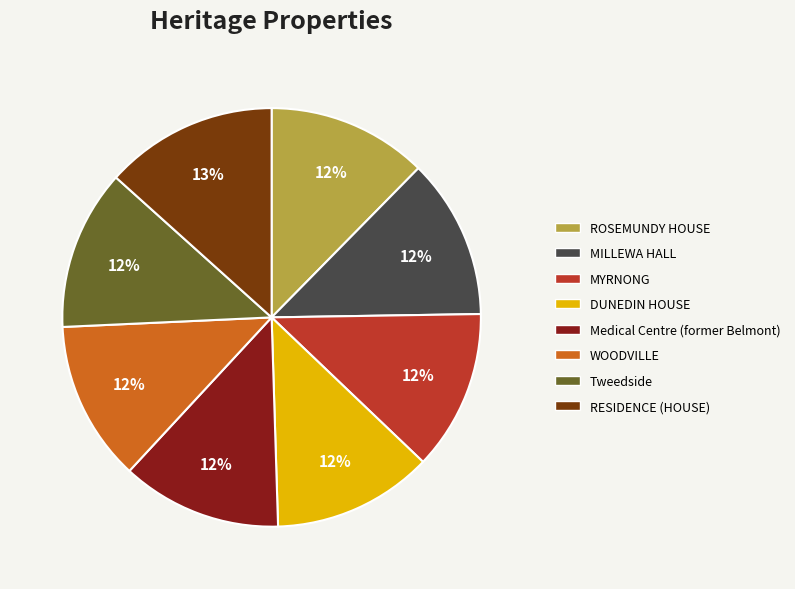

The DUNEDIN HOUSE slice represents 12% of the pie. True or false?

True